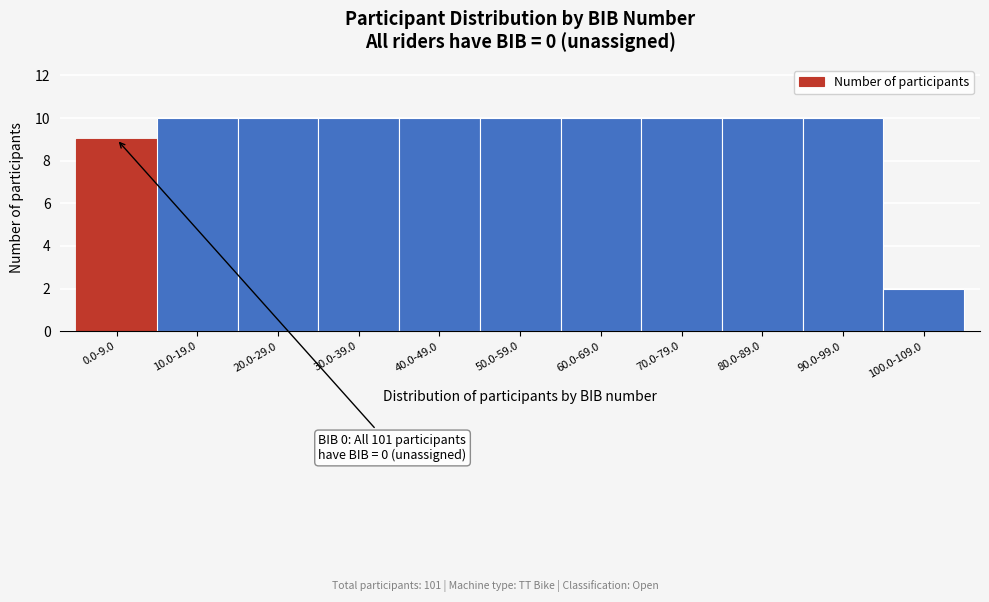

Reading left to right, transcribe all the data shown in this chart.

9	10	10	10	10	10	10	10	10	10	2